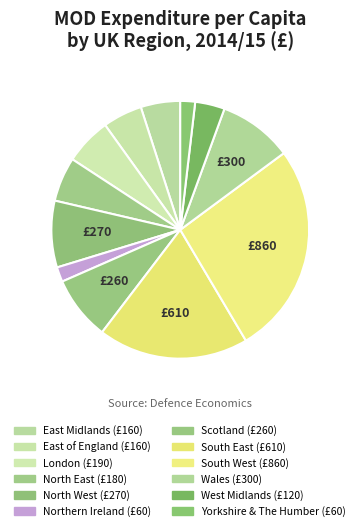

What is the change in value from London to Wales?

+110